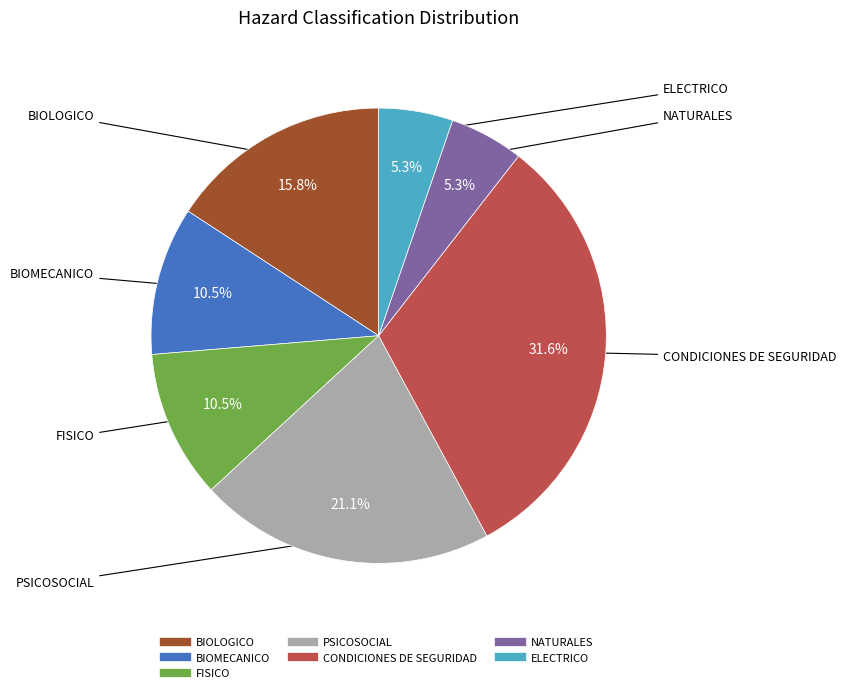

How many segments does this pie chart have?

7